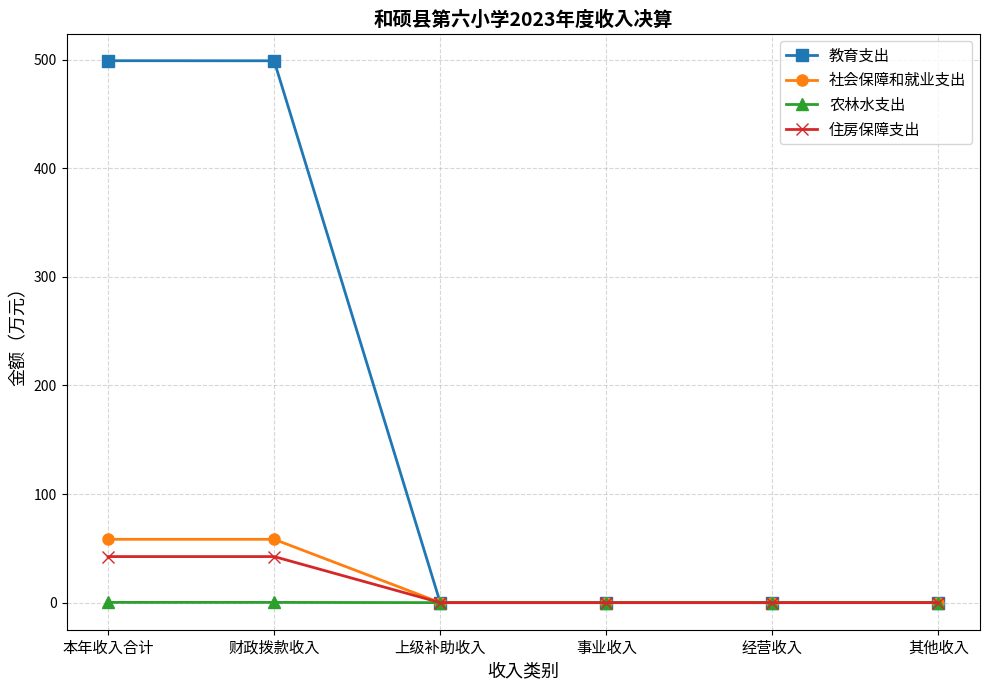

True or false: 教育支出 has more than 2 points higher than both neighbors.

False